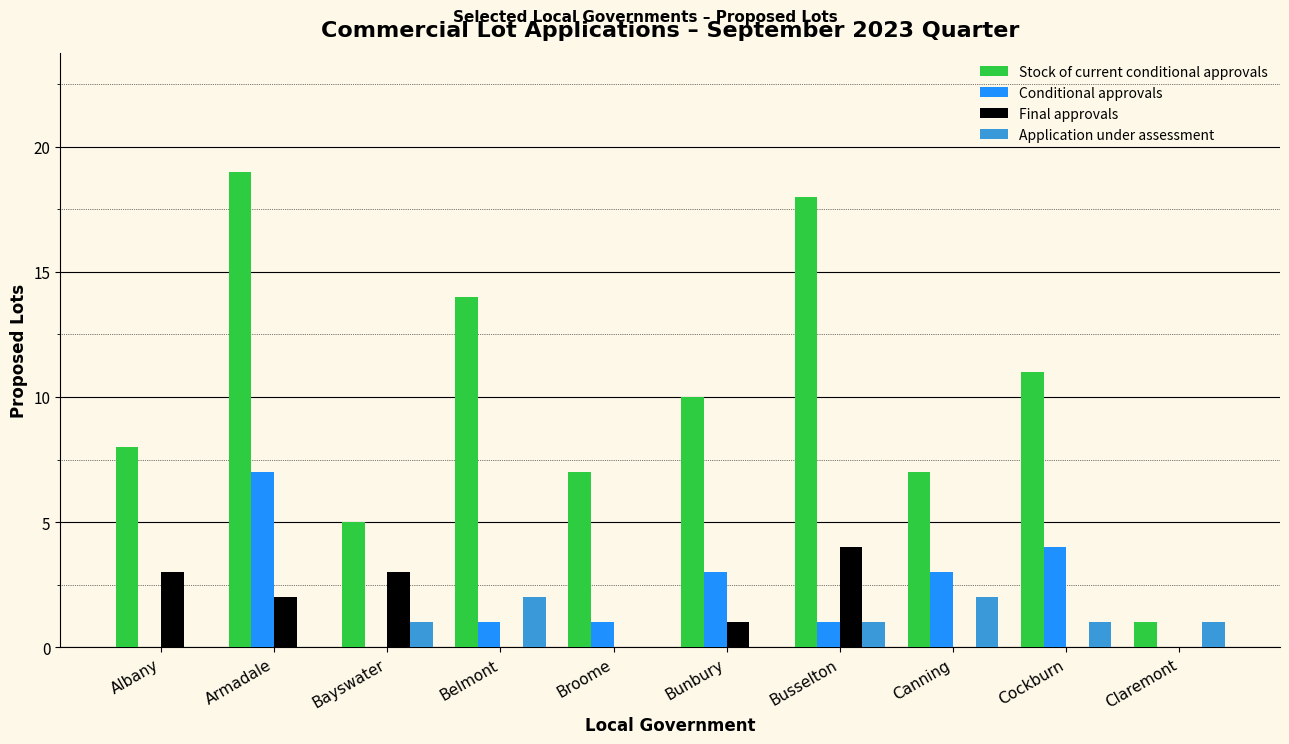

Which series has the largest range (max minus min)?

Stock of current conditional approvals